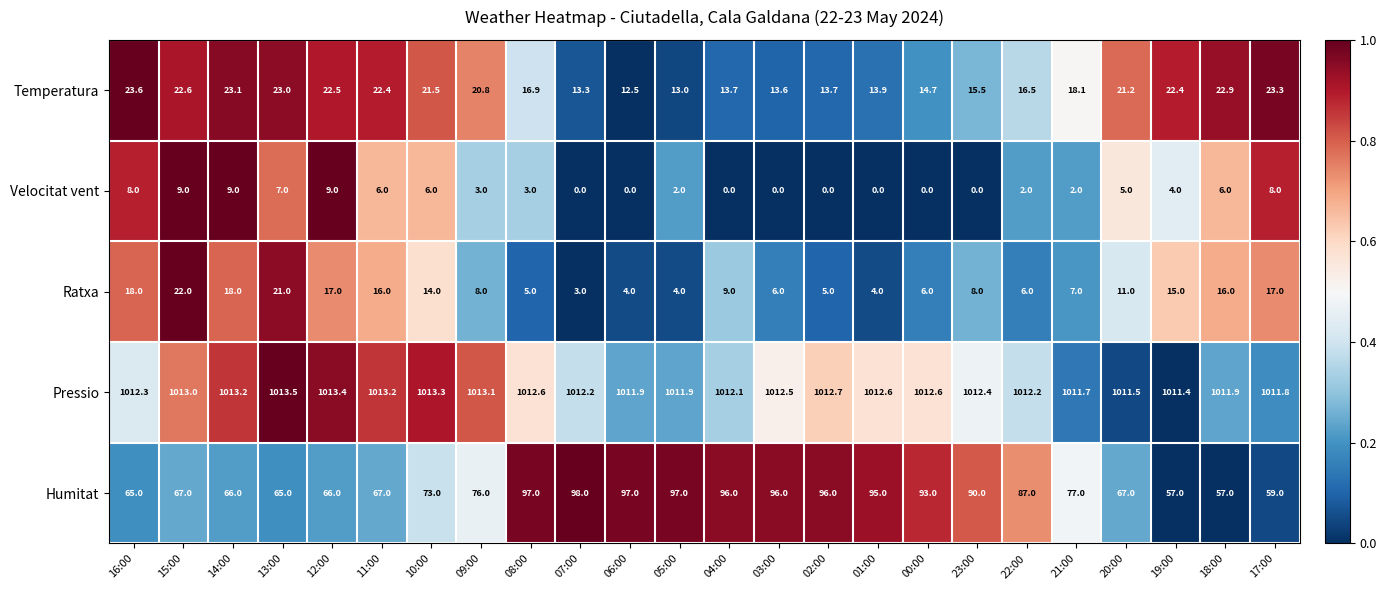

True or false: Humitat has a value of 95.0 at 01:00.

True